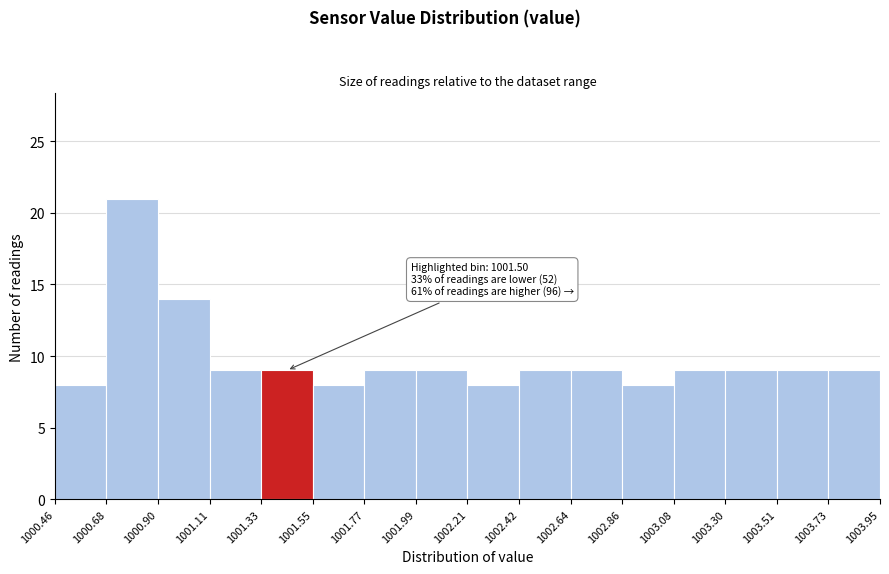

Over which range of the x-axis is the bar tallest?

1000.68 to 1000.90